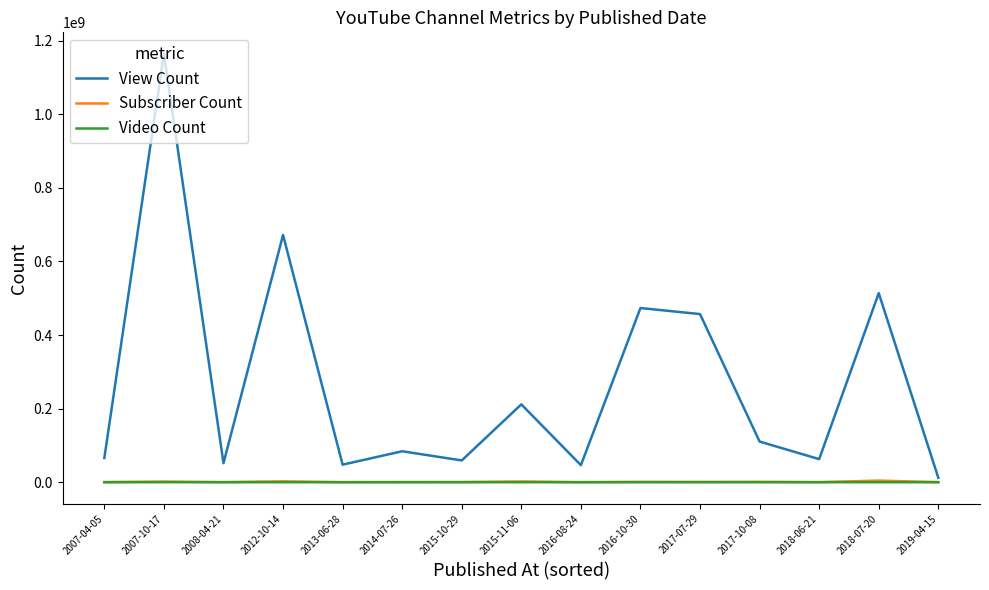

At which category does View Count reach its first local peak?

2007-10-17